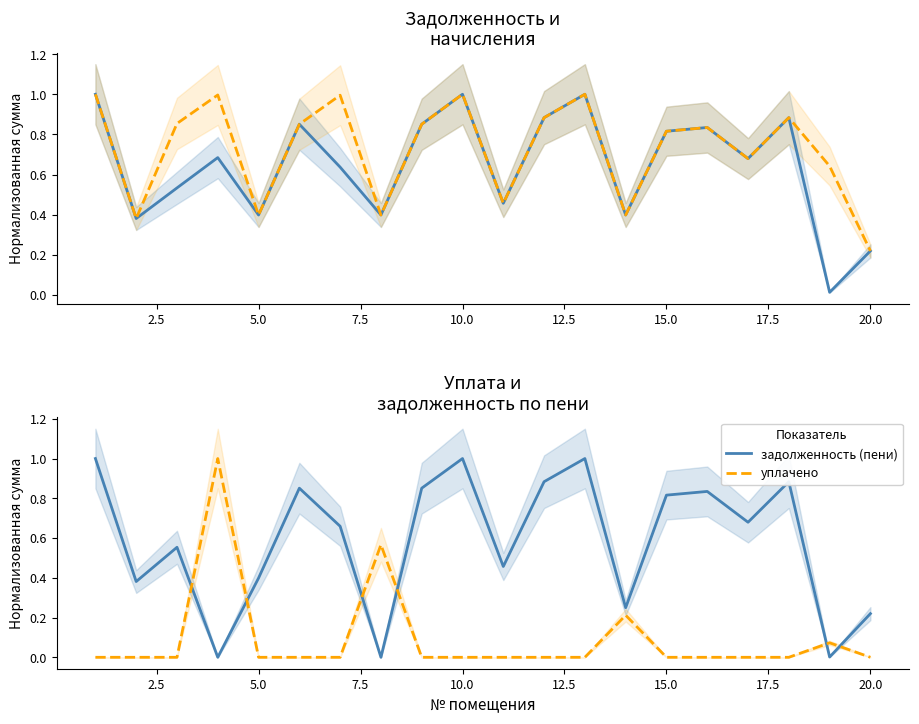

Reading left to right, transcribe all the data shown in this chart.

задолженность: 1.0	0.4	0.5	0.7	0.4	0.9	0.6	0.4	0.9	1.0	0.5	0.9	1.0	0.4	0.8	0.8	0.7	0.9	0.0	0.2
начислено: 1.0	0.4	0.9	1.0	0.4	0.9	1.0	0.4	0.9	1.0	0.5	0.9	1.0	0.4	0.8	0.8	0.7	0.9	0.6	0.2
задолженность (пени): 1.0	0.4	0.6	0.0	0.4	0.9	0.7	0.0	0.9	1.0	0.5	0.9	1.0	0.2	0.8	0.8	0.7	0.9	0.0	0.2
уплачено: 0.0	0.0	0.0	1.0	0.0	0.0	0.0	0.6	0.0	0.0	0.0	0.0	0.0	0.2	0.0	0.0	0.0	0.0	0.1	0.0